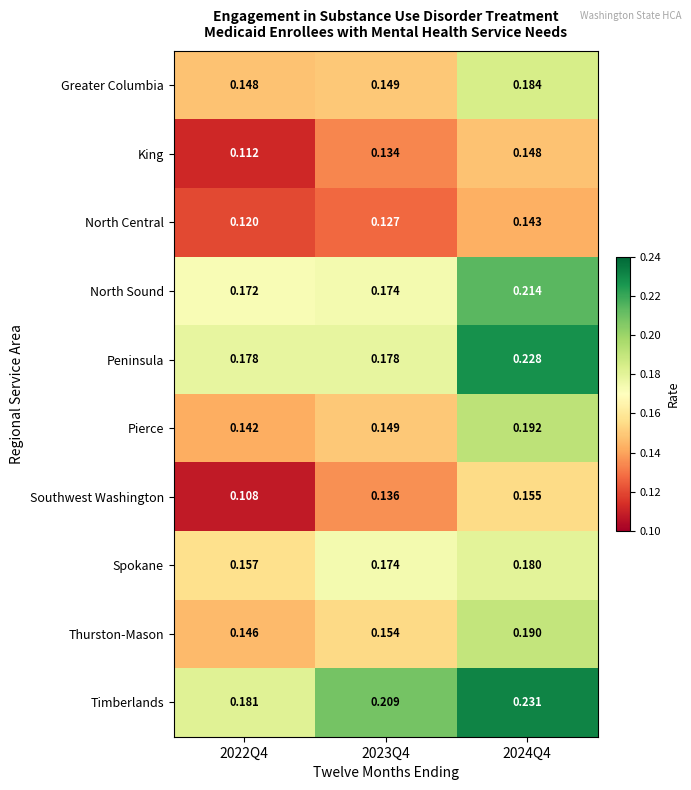

Is the value of Pierce at 2024Q4 greater than the value of Spokane at 2022Q4?

Yes